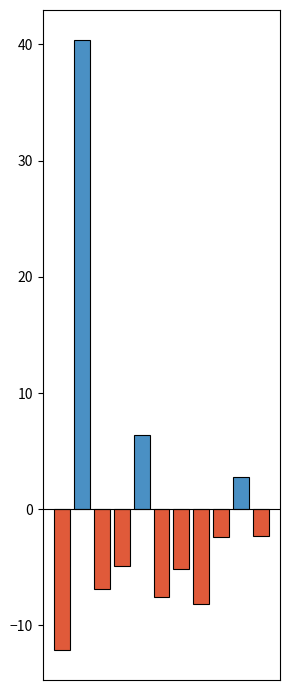

What is the difference between the maximum and second lowest values?

48.5